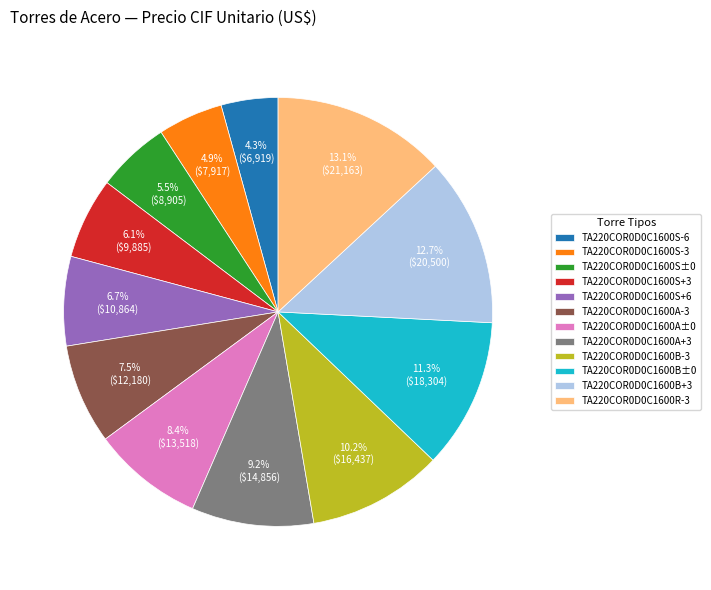

Is TA220COR0D0C1600S+6 the majority of the pie?

No